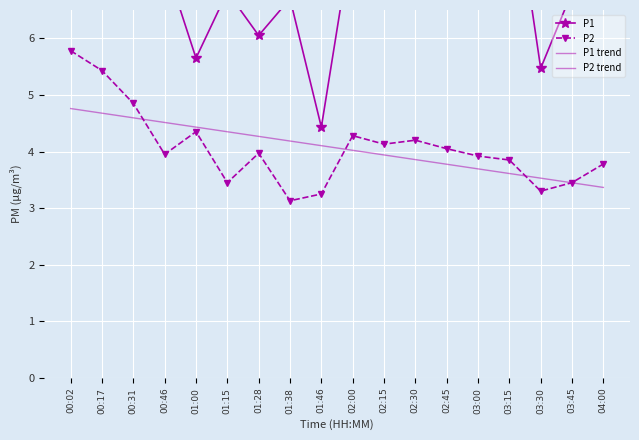

Reading left to right, list all the values displayed in this chart.

P1: 00:02=7.1	00:17=9.6	00:31=9.8	00:46=7.3	01:00=5.7	01:15=6.8	01:28=6.0	01:38=6.7	01:46=4.4	02:00=7.9	02:15=8.4	02:30=9.3	02:45=8.8	03:00=7.0	03:15=9.2	03:30=5.5	03:45=6.8	04:00=8.7
P2: 00:02=5.8	00:17=5.4	00:31=4.8	00:46=4.0	01:00=4.3	01:15=3.5	01:28=4.0	01:38=3.1	01:46=3.2	02:00=4.3	02:15=4.1	02:30=4.2	02:45=4.0	03:00=3.9	03:15=3.9	03:30=3.3	03:45=3.5	04:00=3.8
P1 trend: 00:02=7.5	00:17=7.5	00:31=7.5	00:46=7.5	01:00=7.5	01:15=7.5	01:28=7.5	01:38=7.5	01:46=7.5	02:00=7.5	02:15=7.5	02:30=7.5	02:45=7.5	03:00=7.5	03:15=7.5	03:30=7.5	03:45=7.5	04:00=7.5
P2 trend: 00:02=4.8	00:17=4.7	00:31=4.6	00:46=4.5	01:00=4.4	01:15=4.3	01:28=4.3	01:38=4.2	01:46=4.1	02:00=4.0	02:15=3.9	02:30=3.9	02:45=3.8	03:00=3.7	03:15=3.6	03:30=3.5	03:45=3.4	04:00=3.4